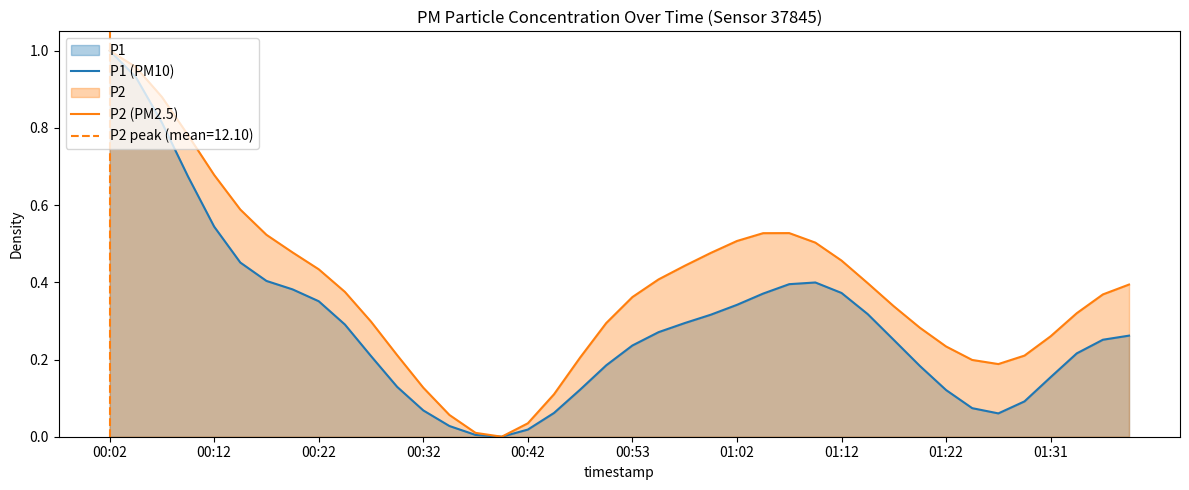

How many data points in P2 (PM2.5) are above 0?

39